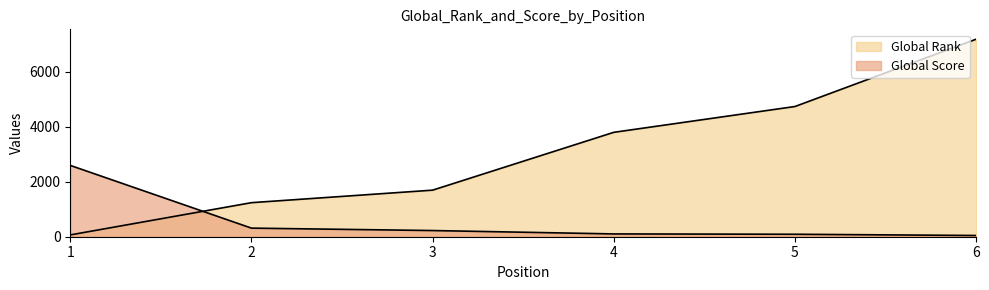

How many lines are shown in the chart?

2